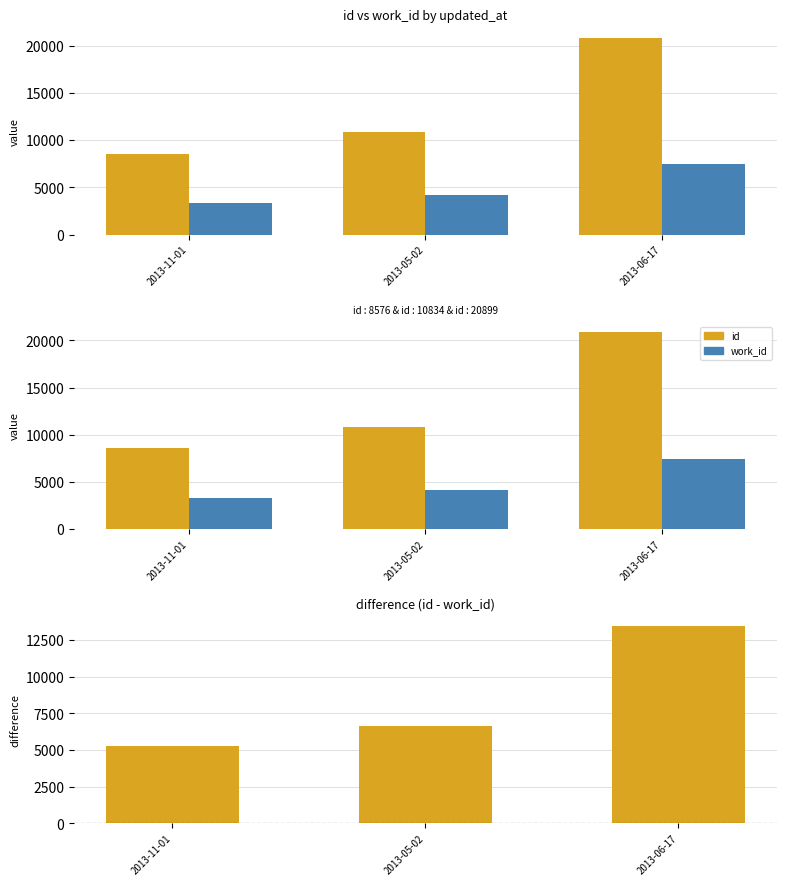

Rank the series by their maximum value, from lowest to highest.

work_id, id - work_id, id